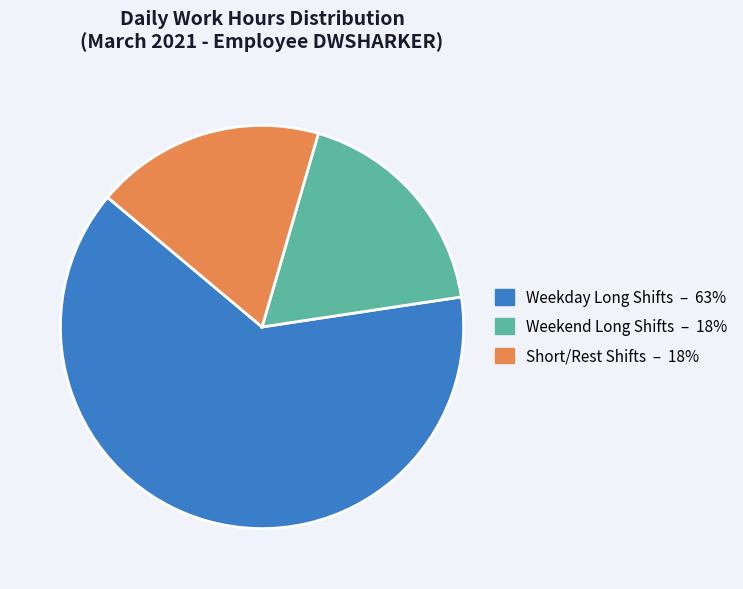

Is there any slice that represents more than half of the pie?

Yes